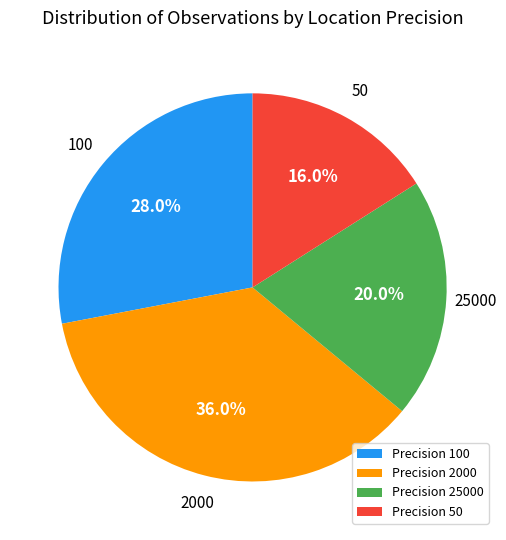

Which slice is the largest?

Precision 2000